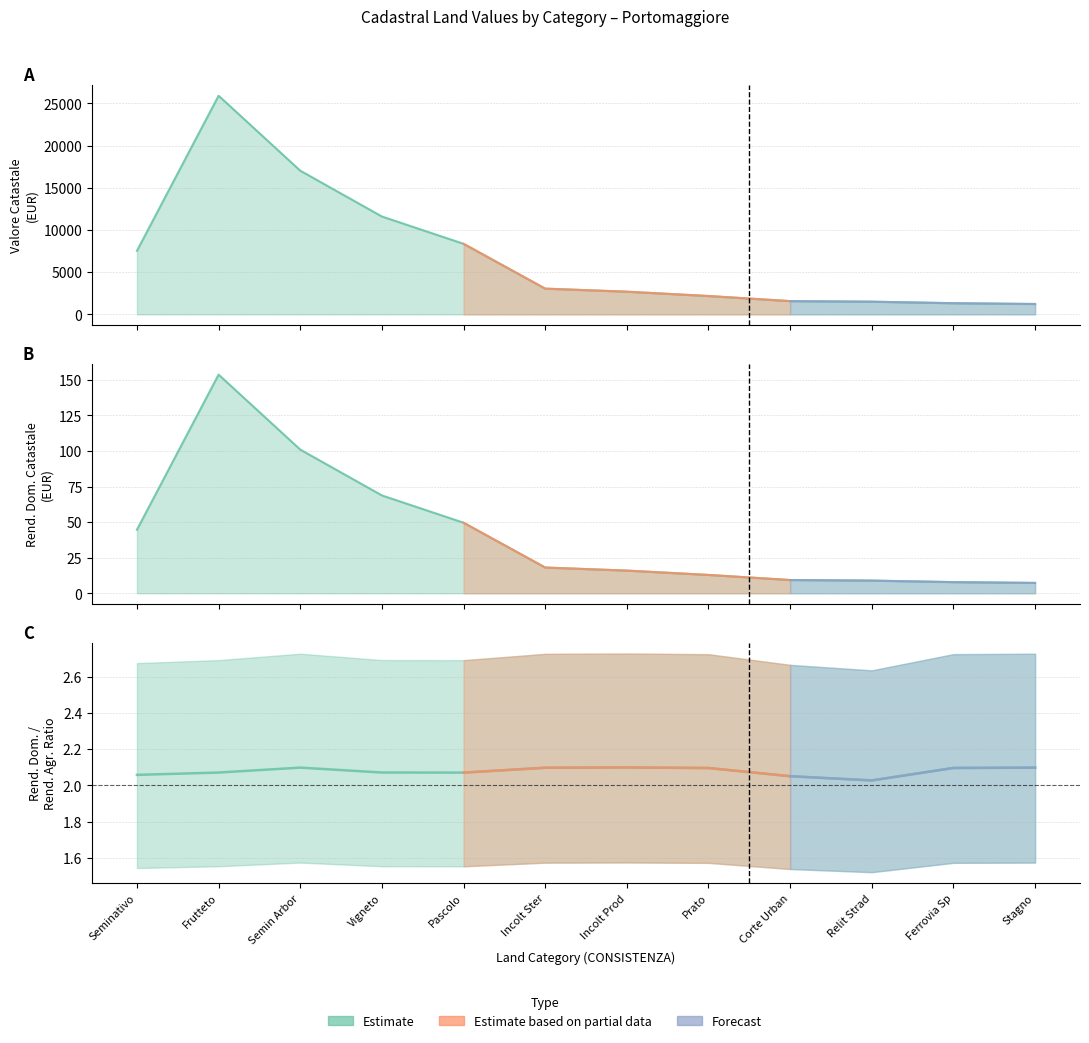

What position from the left is Seminativo?

1